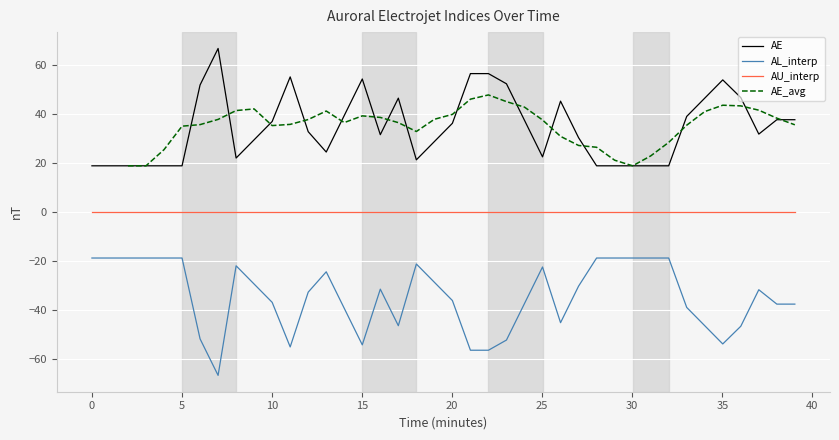

True or false: AE and AL_interp cross at least once.

False